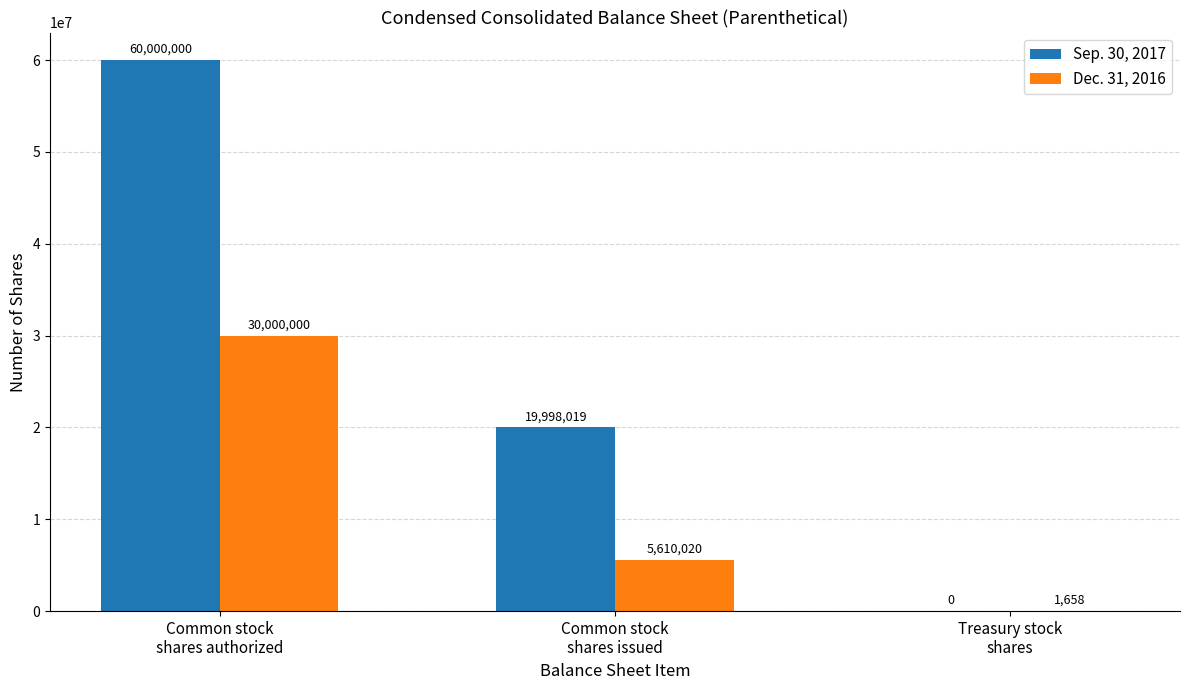

Which label corresponds to the largest value in the chart?

Common stock
shares authorized